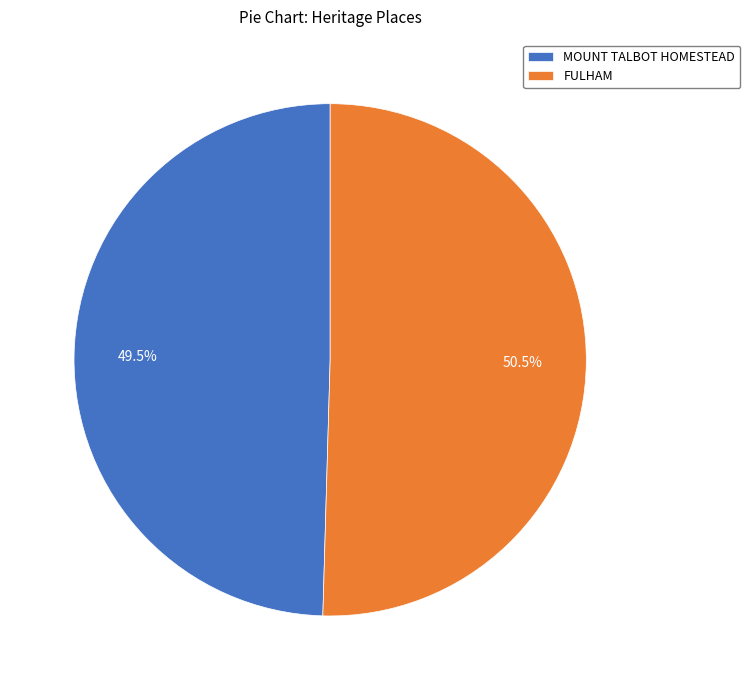

What is the ratio of the value at FULHAM to the value at MOUNT TALBOT HOMESTEAD?

1.0